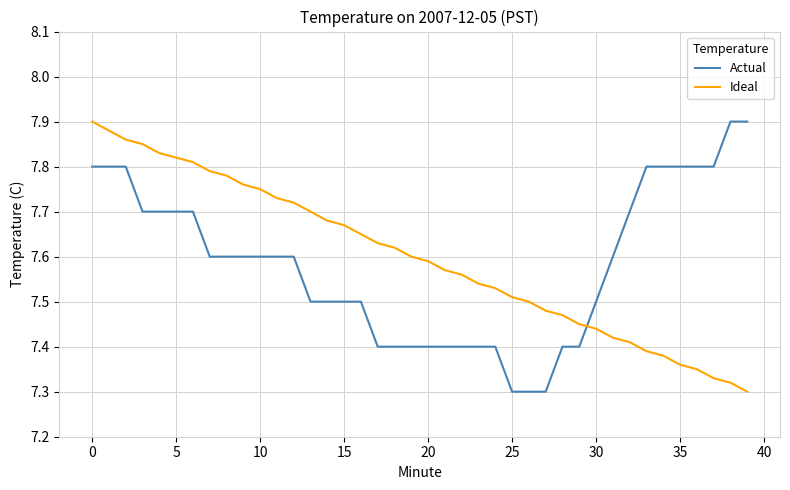

What is the difference between the maximum and minimum values in the Actual series?

0.6